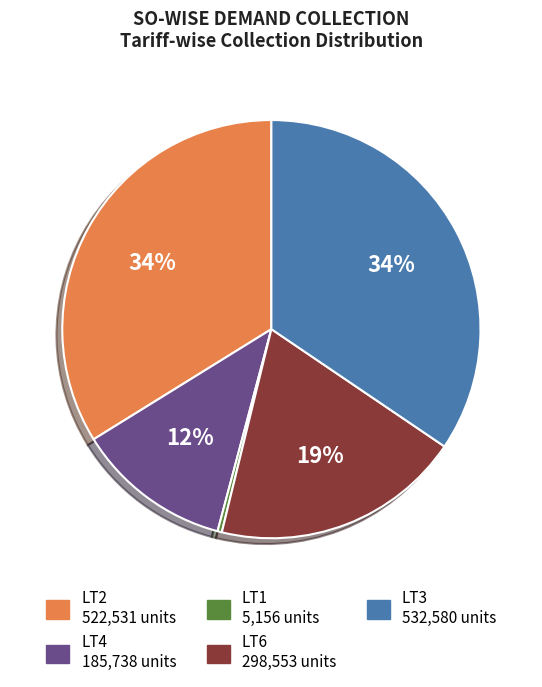

To the nearest percent, what is the difference between the largest and smallest slice percentages?

34%